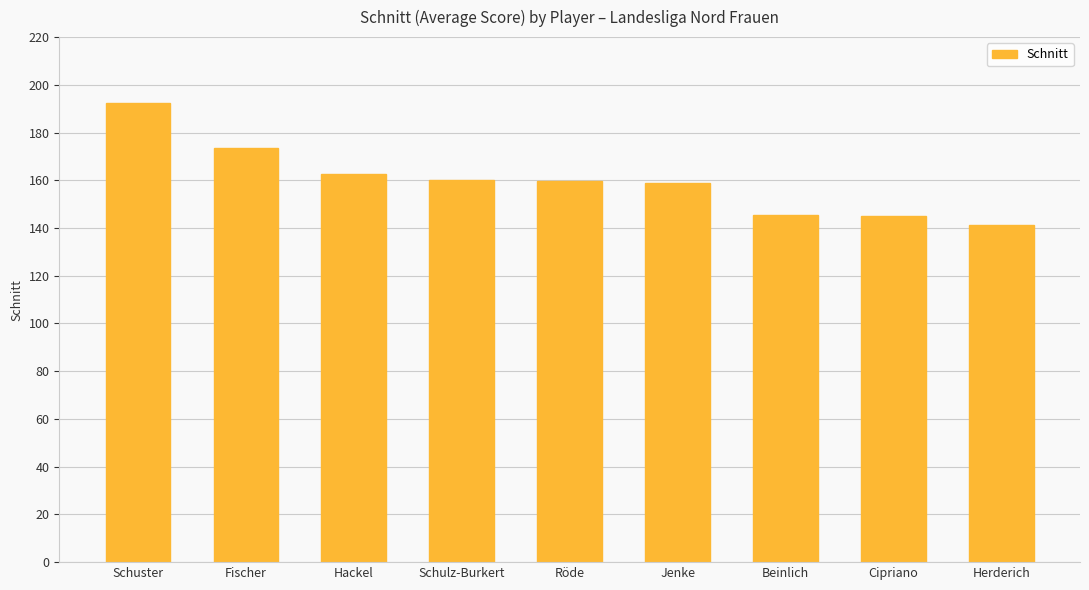

What is the ratio of the value at Schulz-Burkert to the value at Röde?

1.0